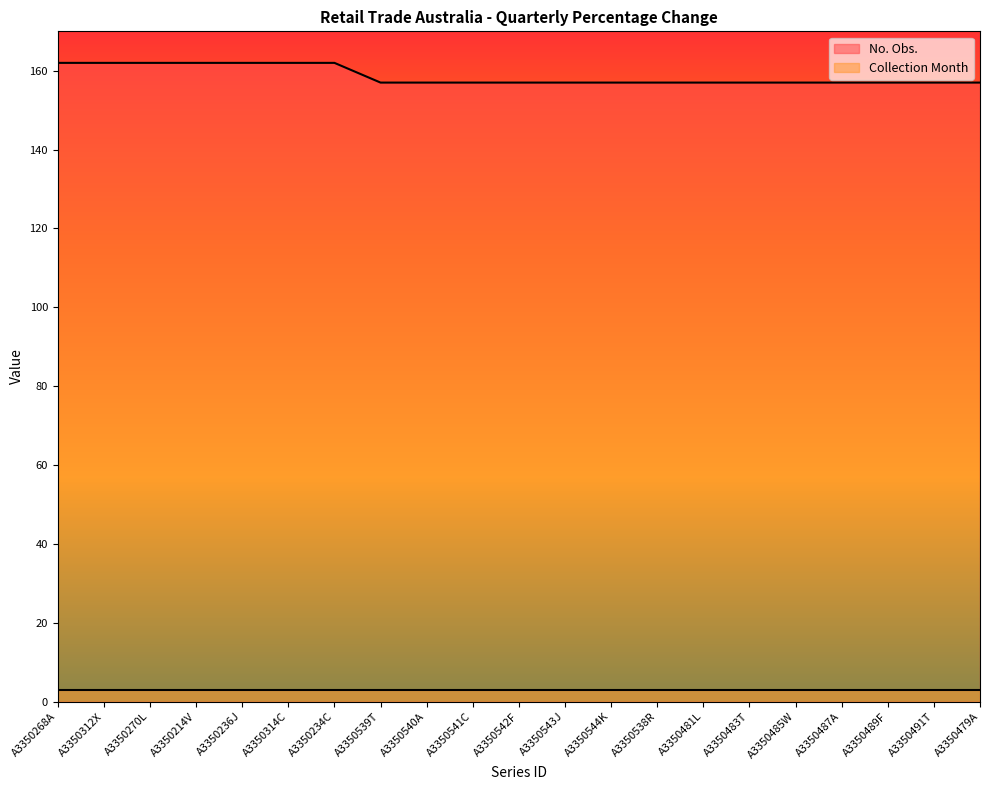

True or false: the data shows 245 at A3350541C.

False